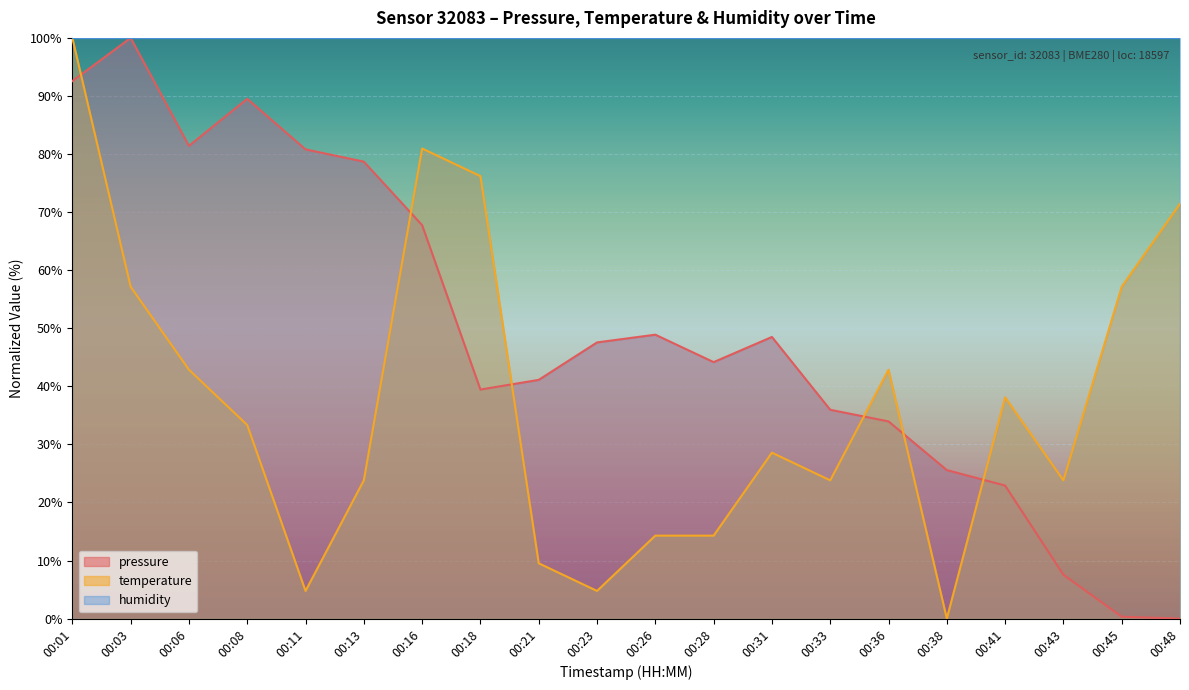

Where does the pressure series first go above 47?

00:01